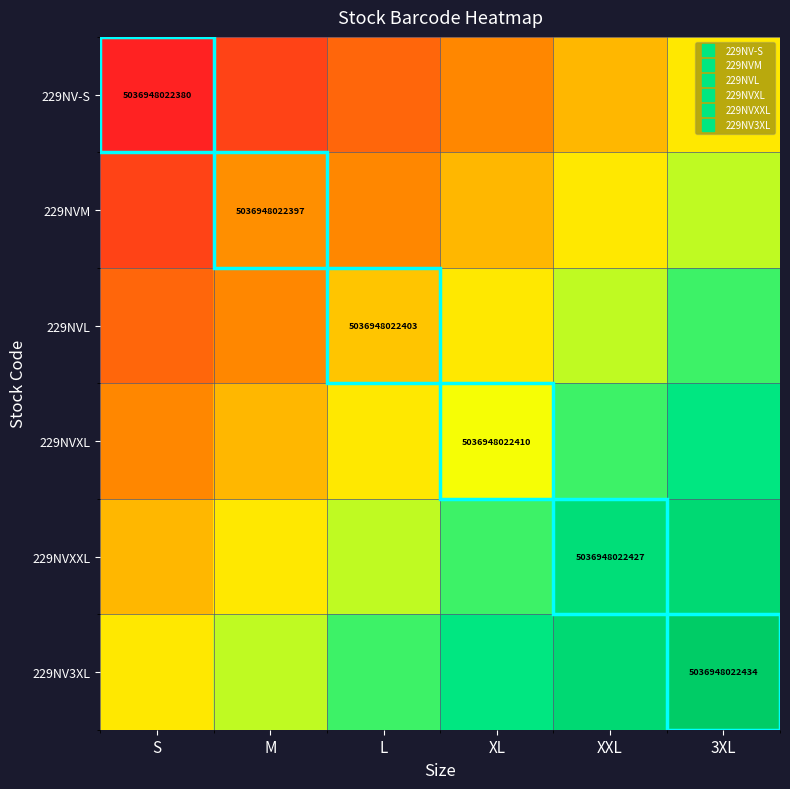

Which category has the highest value in the 229NV-S series?

3XL